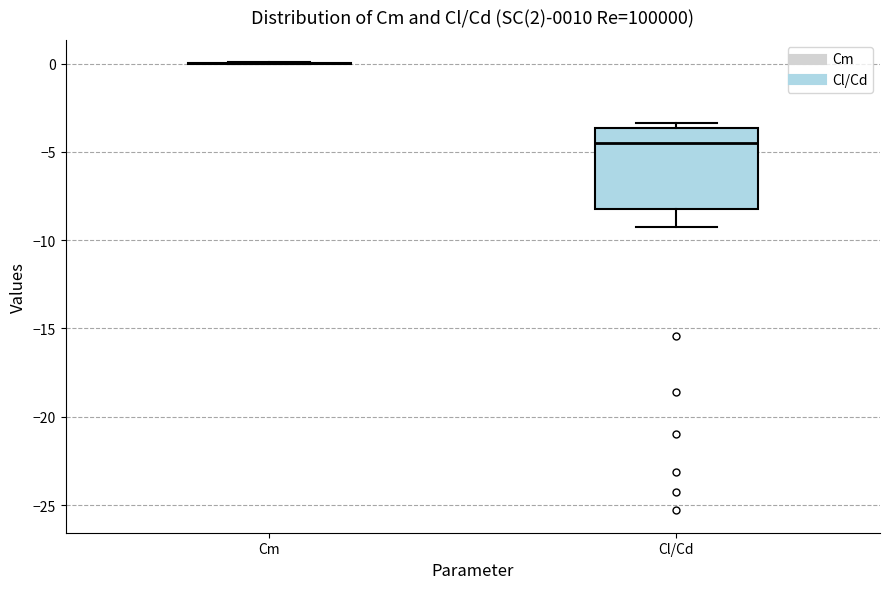

Comparing the boxes themselves (not the whiskers), which one is the tallest?

Cl/Cd